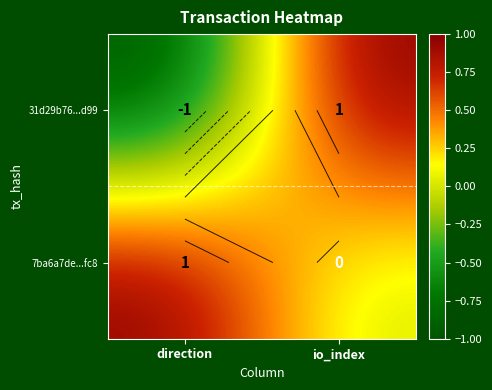

List the series in order of their peak value, lowest first.

31d29b76...d99, 7ba6a7de...fc8